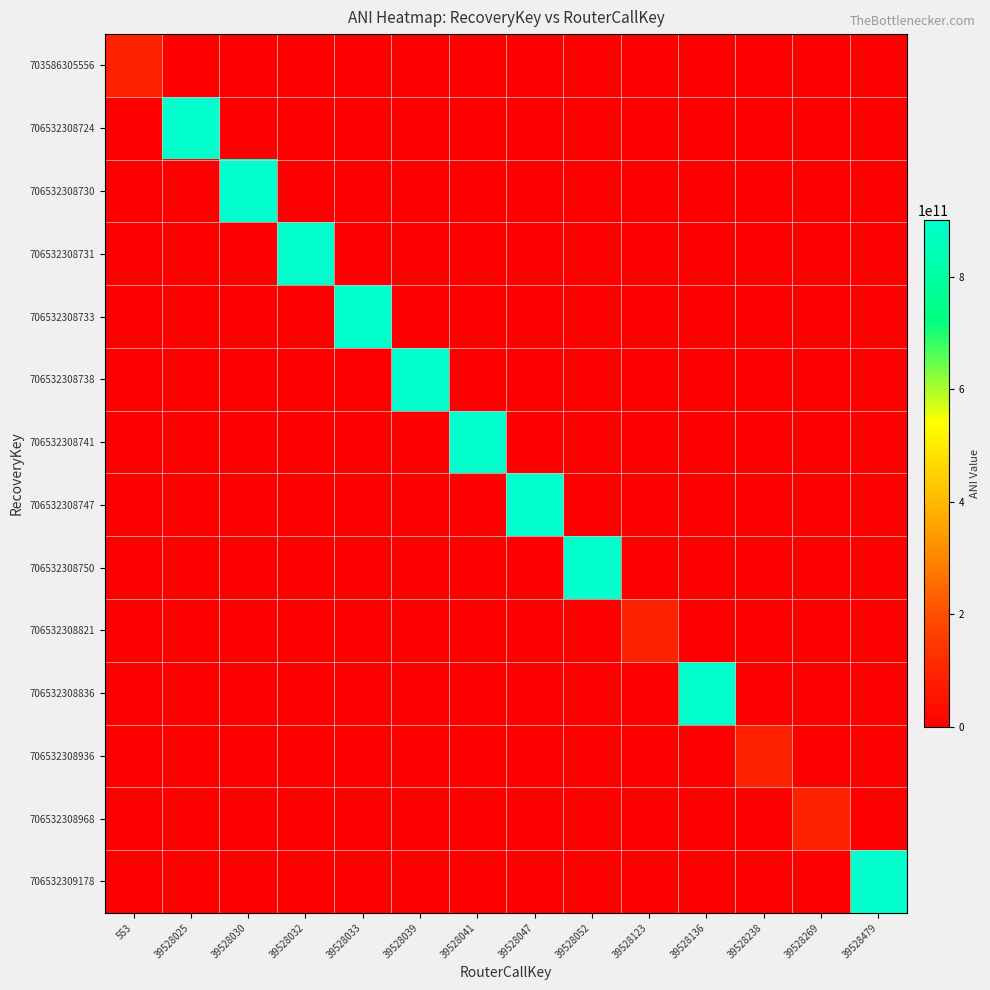

What is the spread (max minus min) of values at 39528033?

901221436443